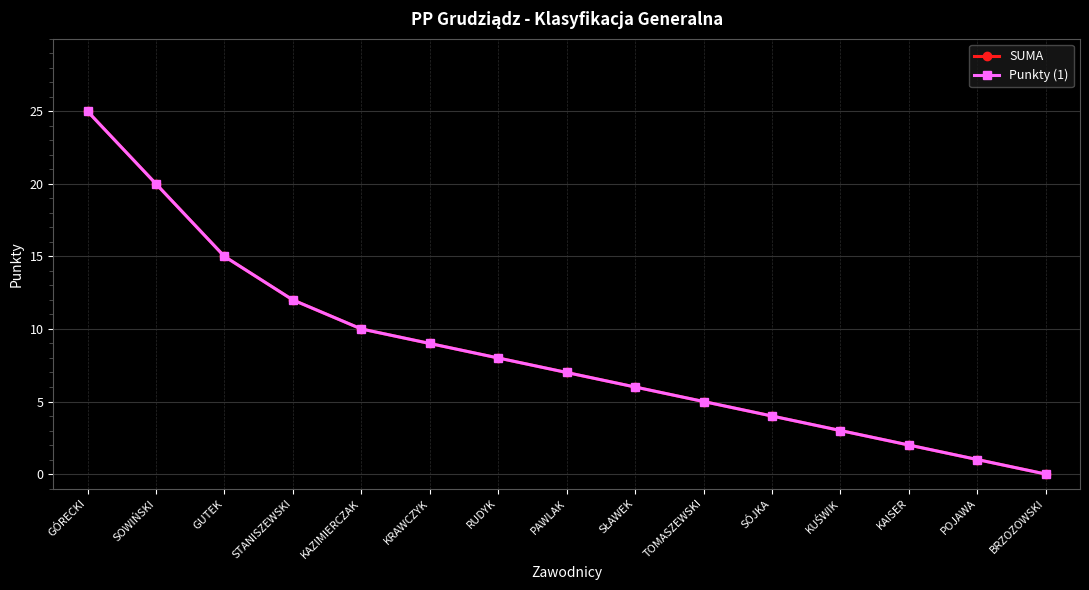

Rank the series by their maximum value, from lowest to highest.

SUMA, Punkty (1)